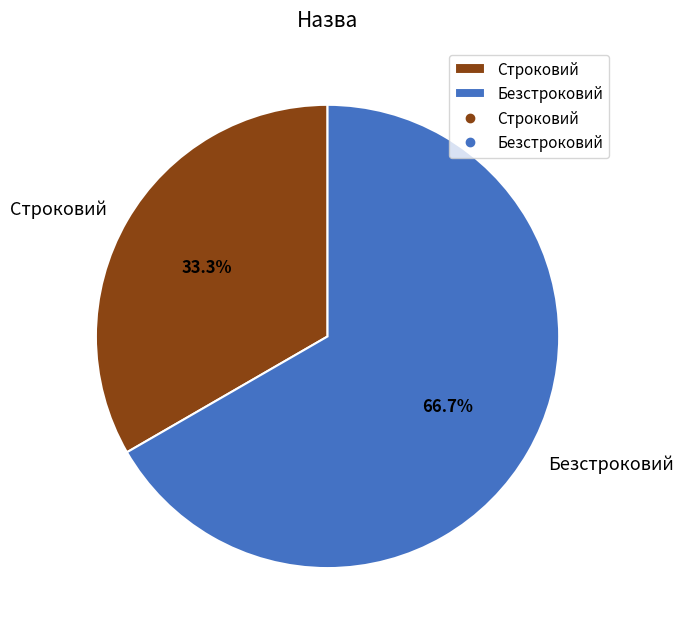

Which slice is the smallest?

Строковий